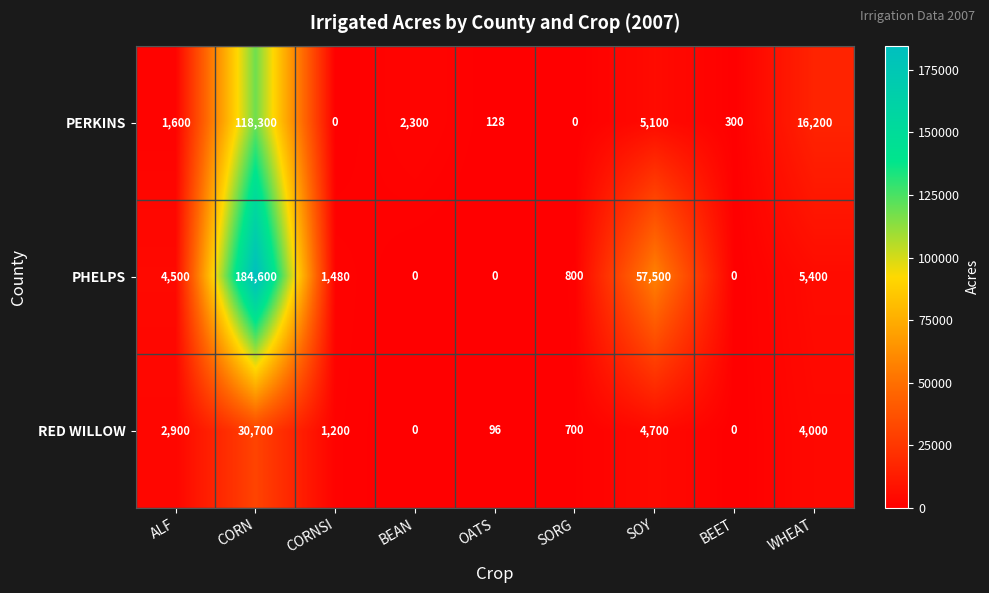

At SORG, list the series in order from smallest to largest.

PERKINS, RED WILLOW, PHELPS